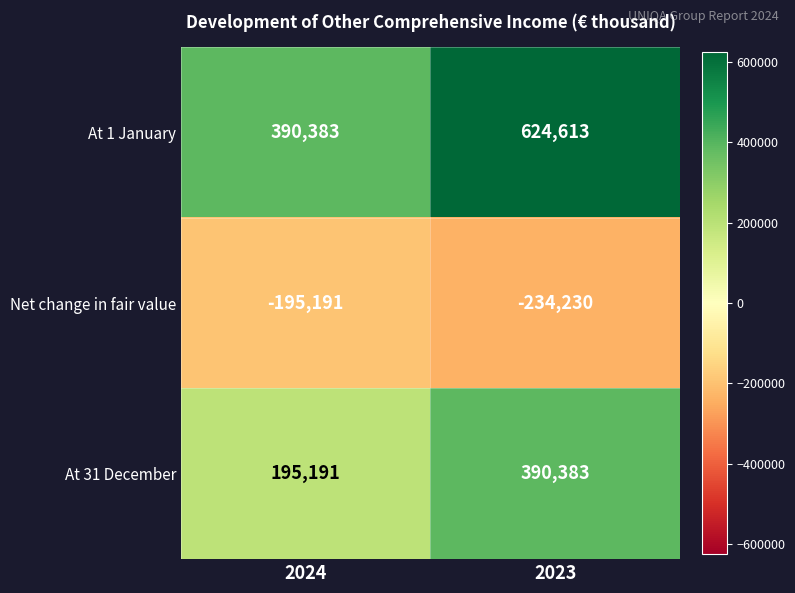

Between 2024 and 2023, which series saw the biggest shift?

At 1 January